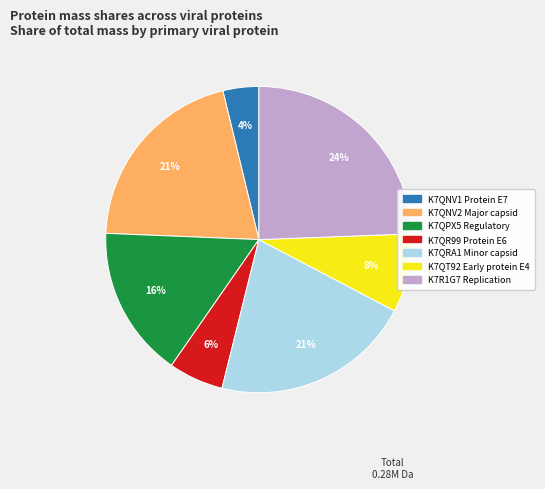

True or false: K7QNV2 Major capsid accounts for 34% of the total.

False